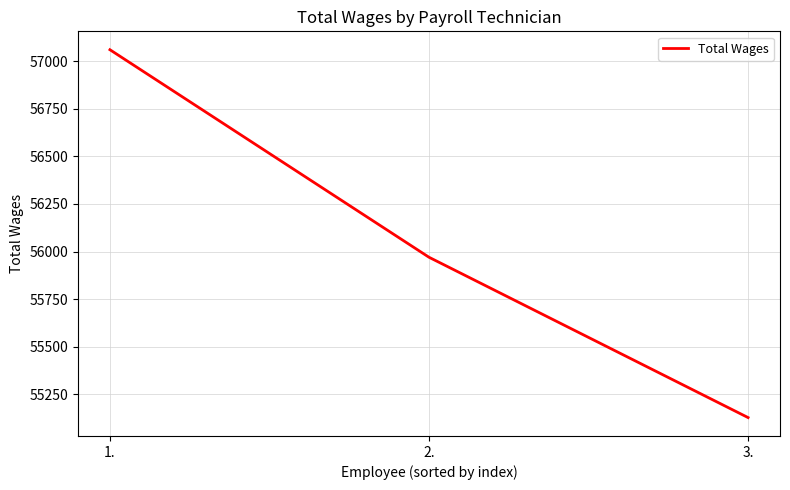

What is the sum of all values?

168158